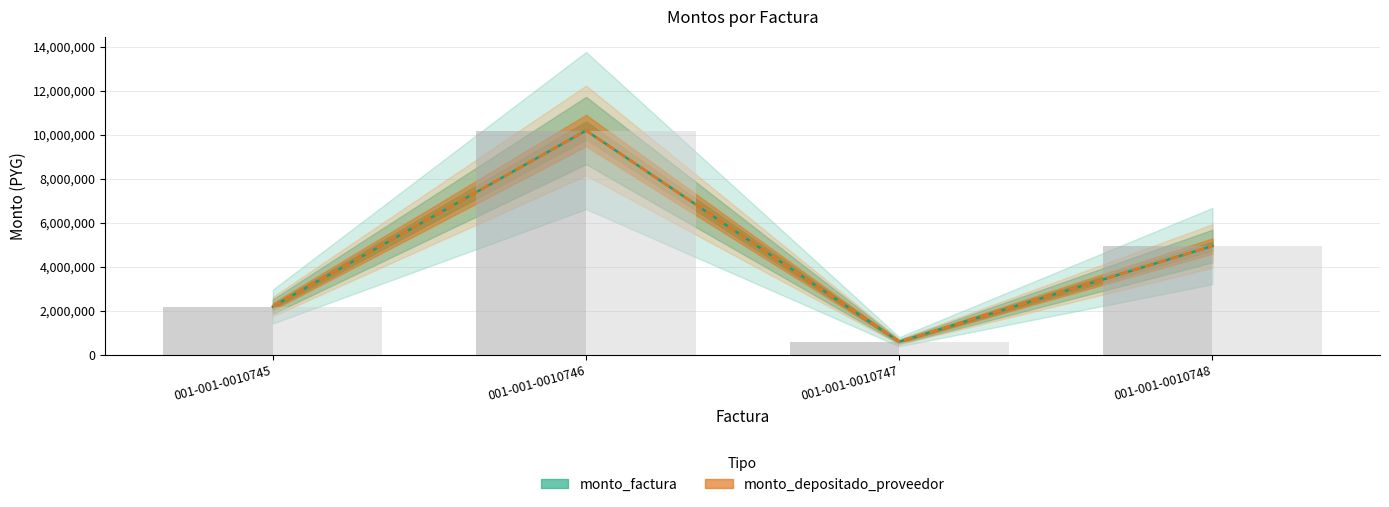

Reading left to right, what are all the values shown in this chart?

monto_factura: 001-001-0010745=2200000	001-001-0010746=10200000	001-001-0010747=600000	001-001-0010748=4950000
monto_depositado_proveedor: 001-001-0010745=2200000	001-001-0010746=10200000	001-001-0010747=600000	001-001-0010748=4950000